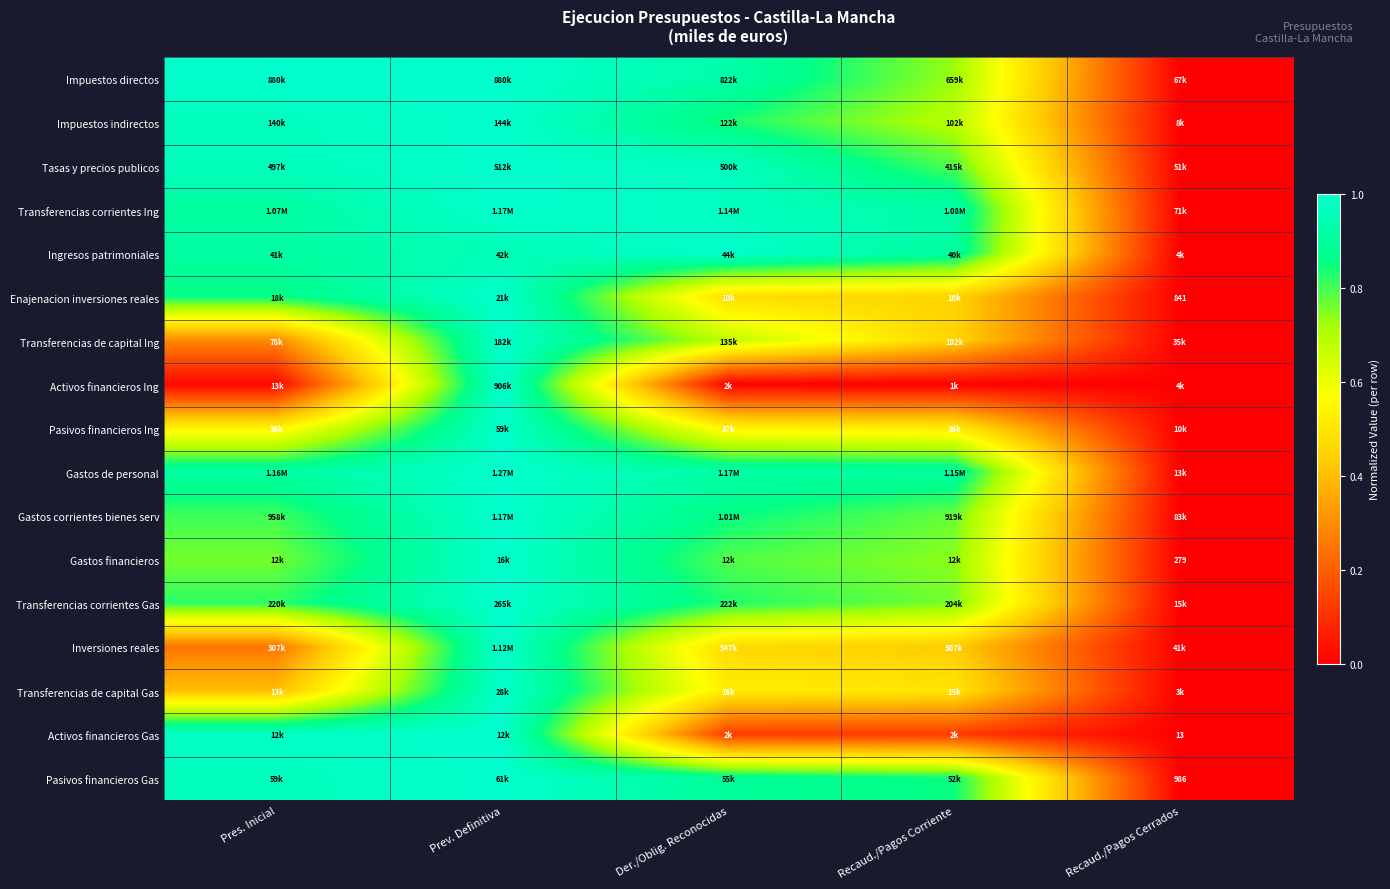

Is it true that Ingresos patrimoniales equals 1.0 at Prev. Definitiva?

True